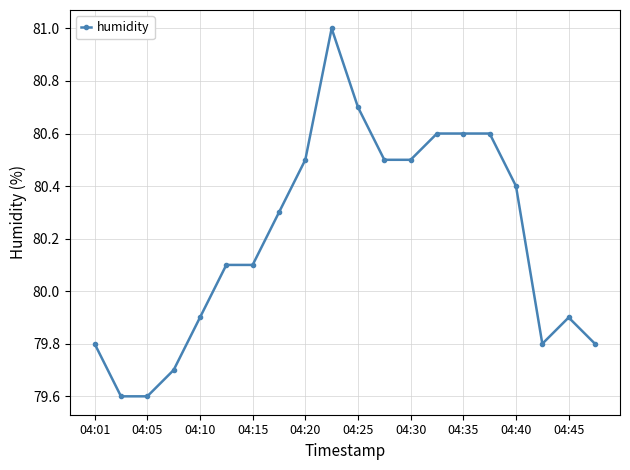

Reading left to right, extract all data points from this chart.

79.8	79.6	79.6	79.7	79.9	80.1	80.1	80.3	80.5	81.0	80.7	80.5	80.5	80.6	80.6	80.6	80.4	79.8	79.9	79.8